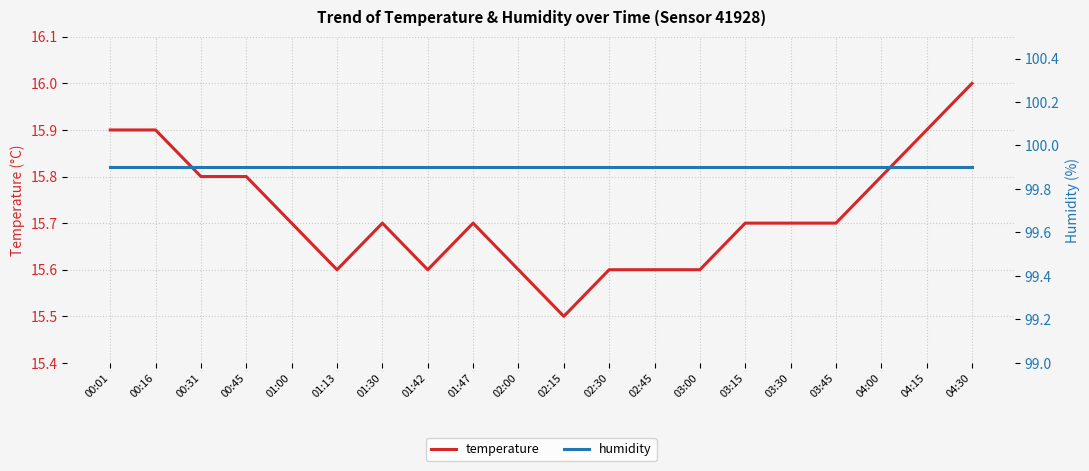

Reading right to left, list all the values displayed in this chart.

temperature: 16.0	15.9	15.8	15.7	15.7	15.7	15.6	15.6	15.6	15.5	15.6	15.7	15.6	15.7	15.6	15.7	15.8	15.8	15.9	15.9
humidity: 99.9	99.9	99.9	99.9	99.9	99.9	99.9	99.9	99.9	99.9	99.9	99.9	99.9	99.9	99.9	99.9	99.9	99.9	99.9	99.9